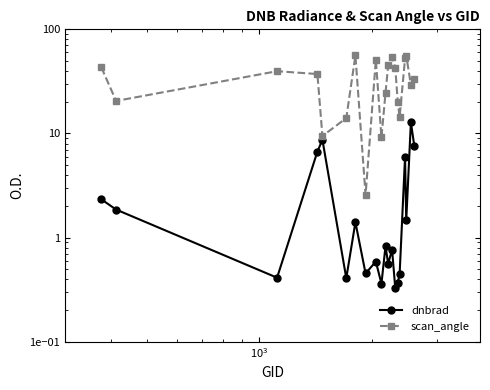

What is the label of the 18th point from the right?

$\mathdefault{10^{3}}$